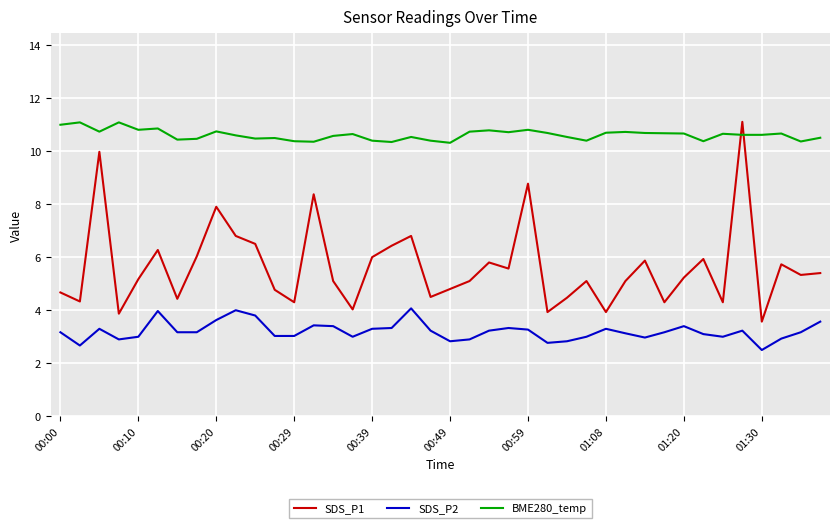

List the series in order of their overall mean, highest first.

BME280_temp, SDS_P1, SDS_P2